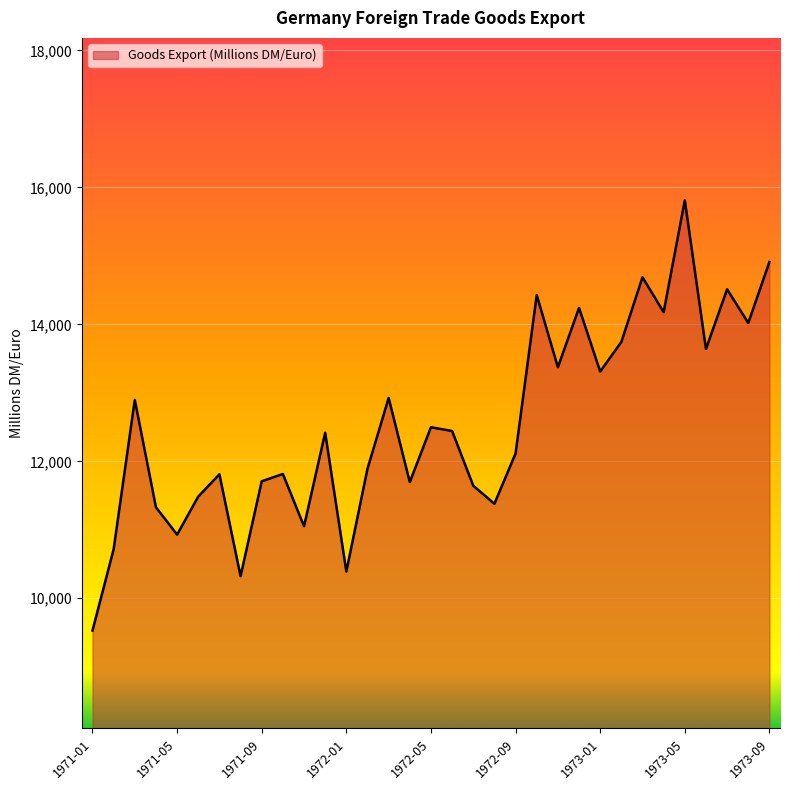

What is the difference between the maximum and minimum values?

6281.9